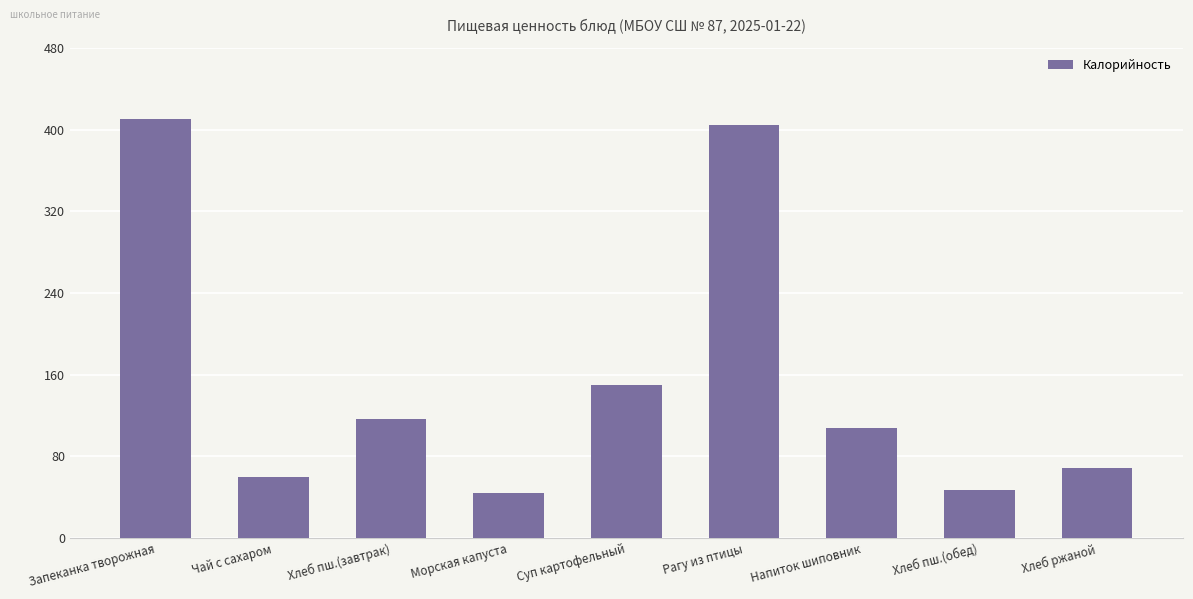

What is the sum of all values?

1410.0